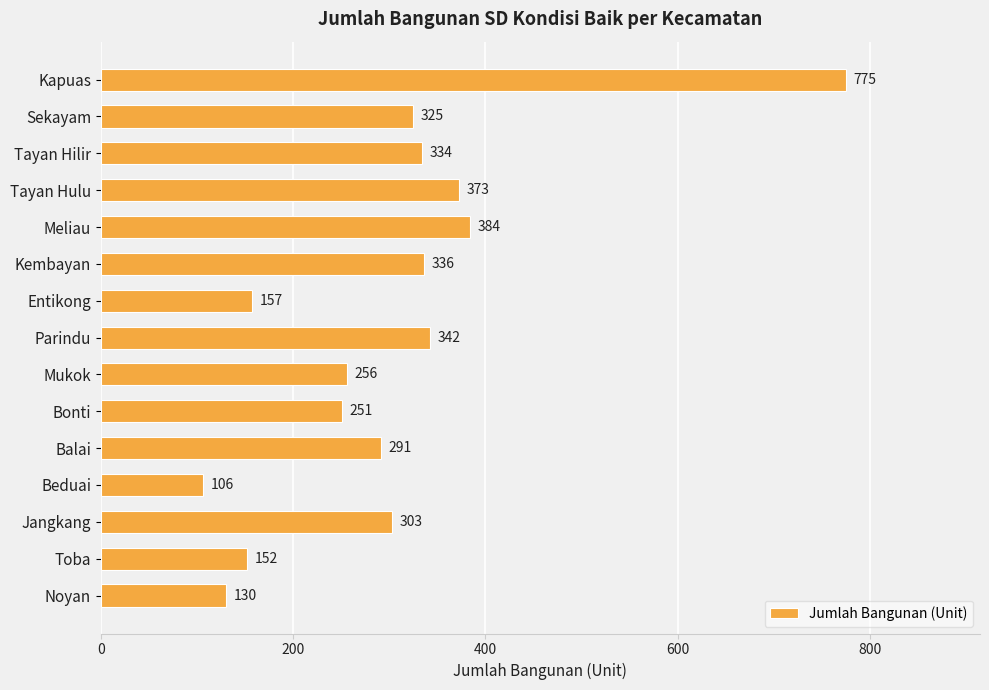

How many values are below 303?

7